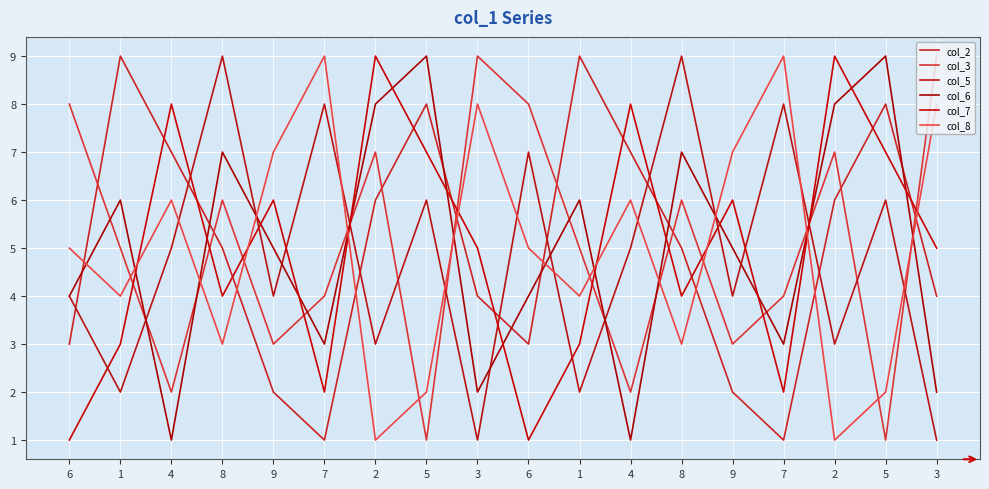

Rank the series by their maximum value, from lowest to highest.

col_2, col_3, col_5, col_6, col_7, col_8